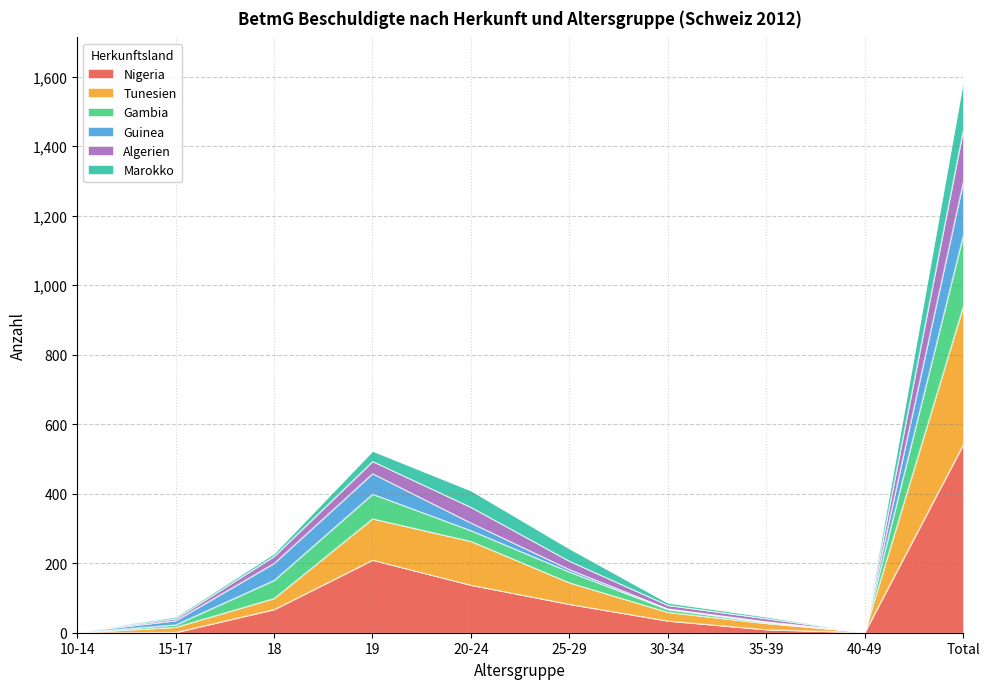

Rank the categories by Tunesien value from lowest to highest.

10-14, 40-49, 15-17, 35-39, 30-34, 18, 25-29, 20-24, 19, Total